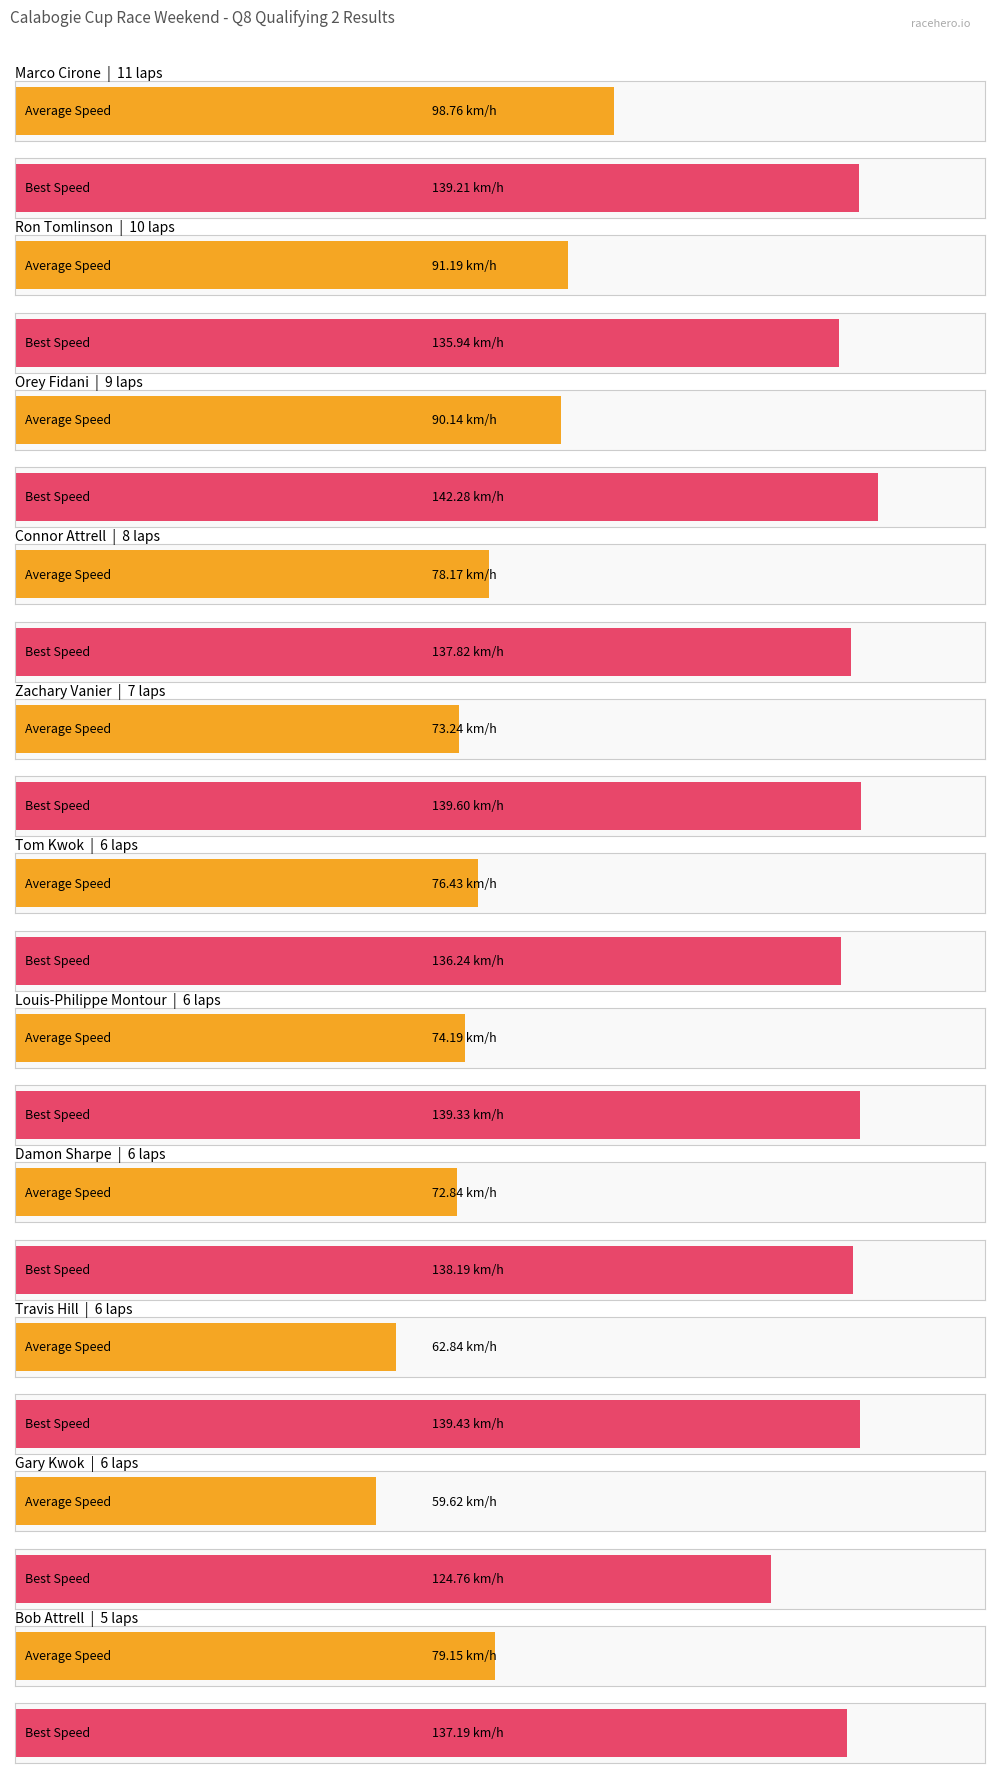

Where is Best Speed nearest to the value 133?

Ron Tomlinson